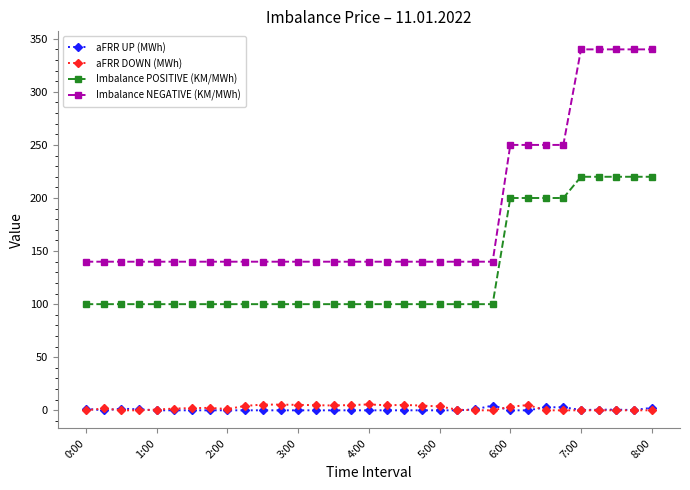

What are all the series names shown in the legend?

aFRR UP (MWh), aFRR DOWN (MWh), Imbalance POSITIVE (KM/MWh), Imbalance NEGATIVE (KM/MWh)